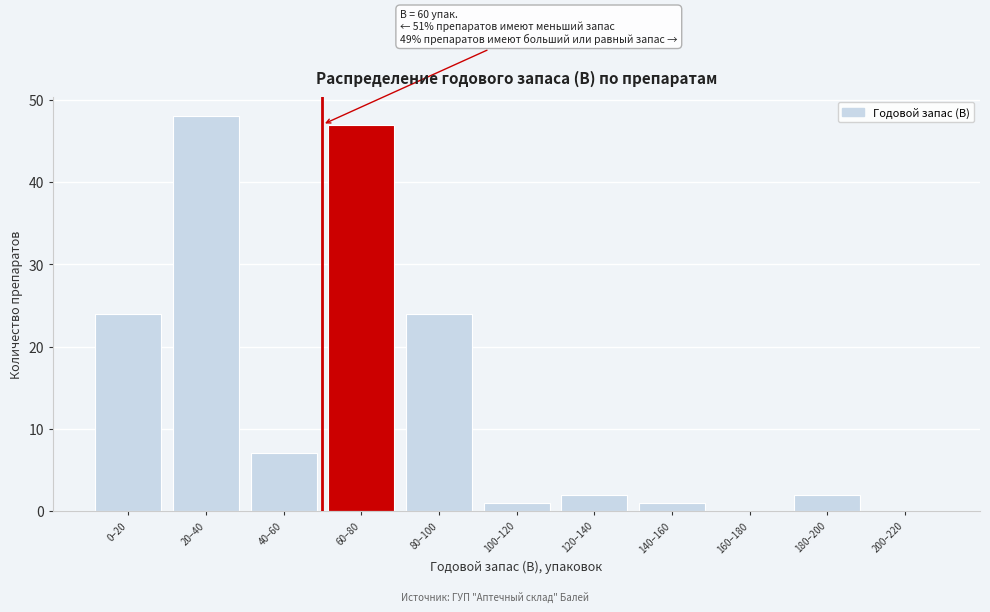

Reading left to right, list all the values displayed in this chart.

0–20=24	20–40=48	40–60=7	60–80=47	80–100=24	100–120=1	120–140=2	140–160=1	160–180=0	180–200=2	200–220=0